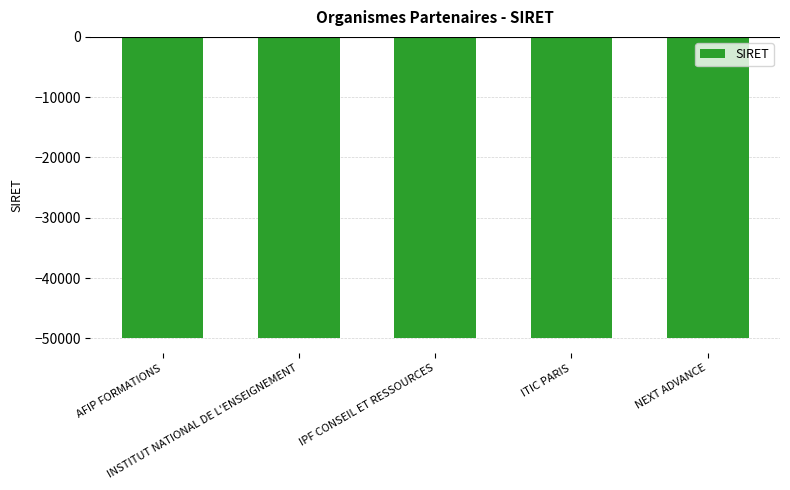

What is the average value?

-49969